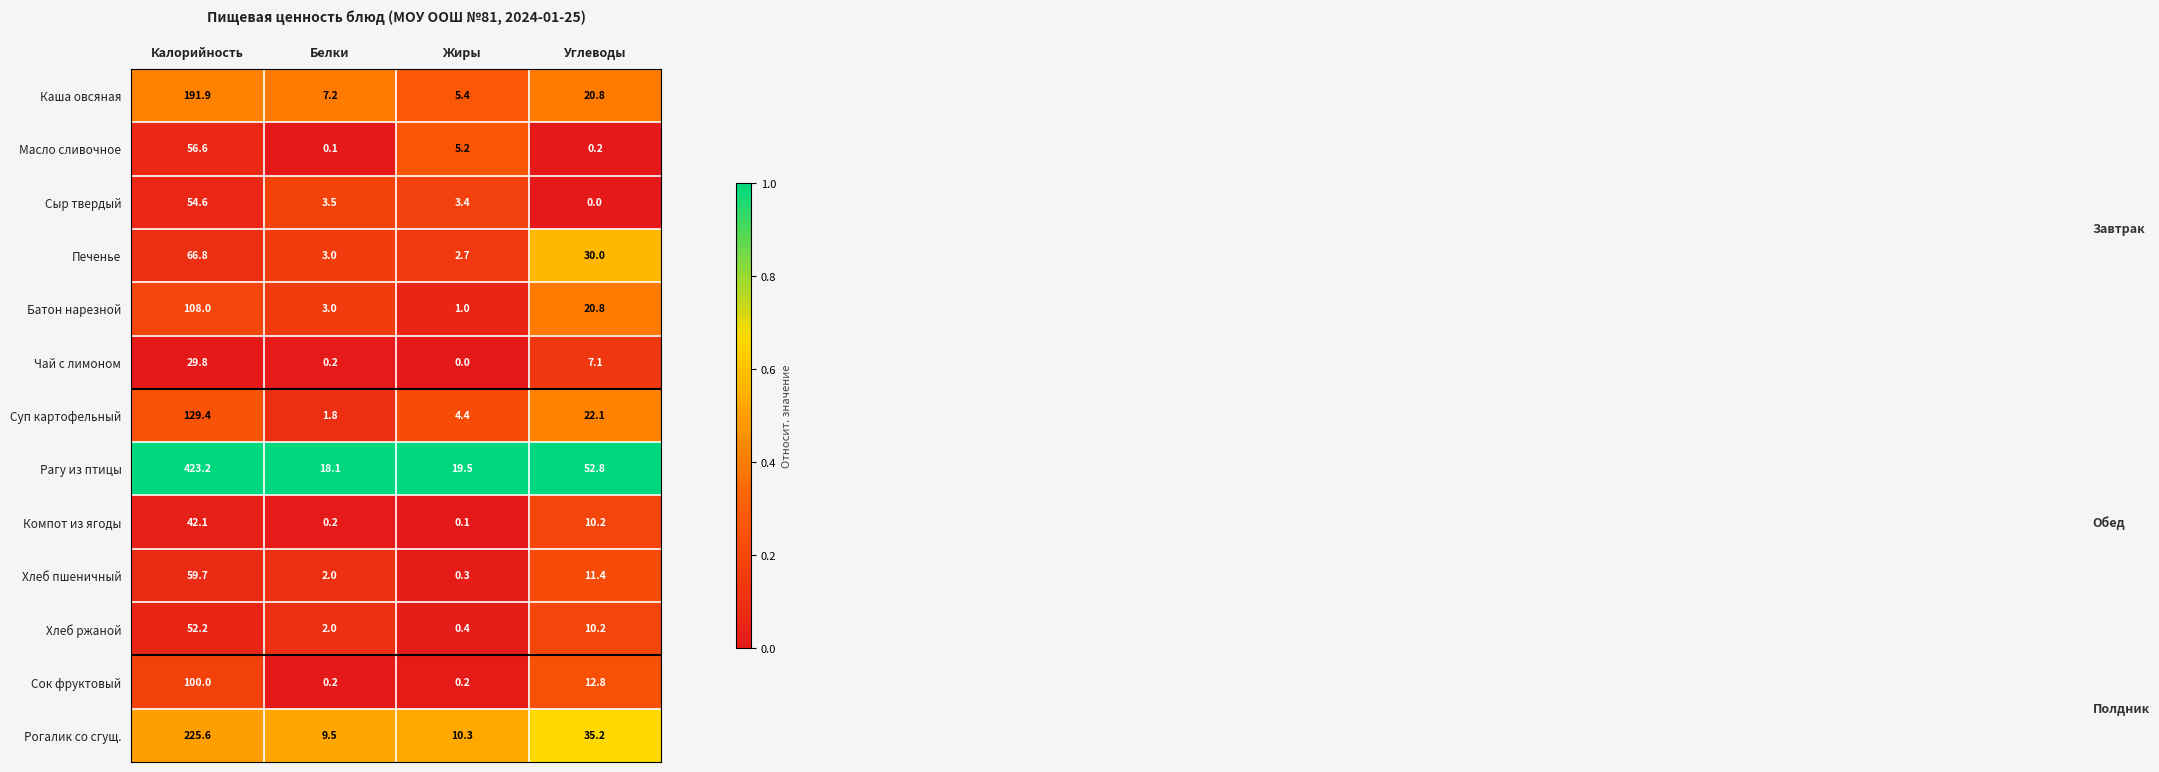

Which series has the largest total across all categories?

Рагу из птицы